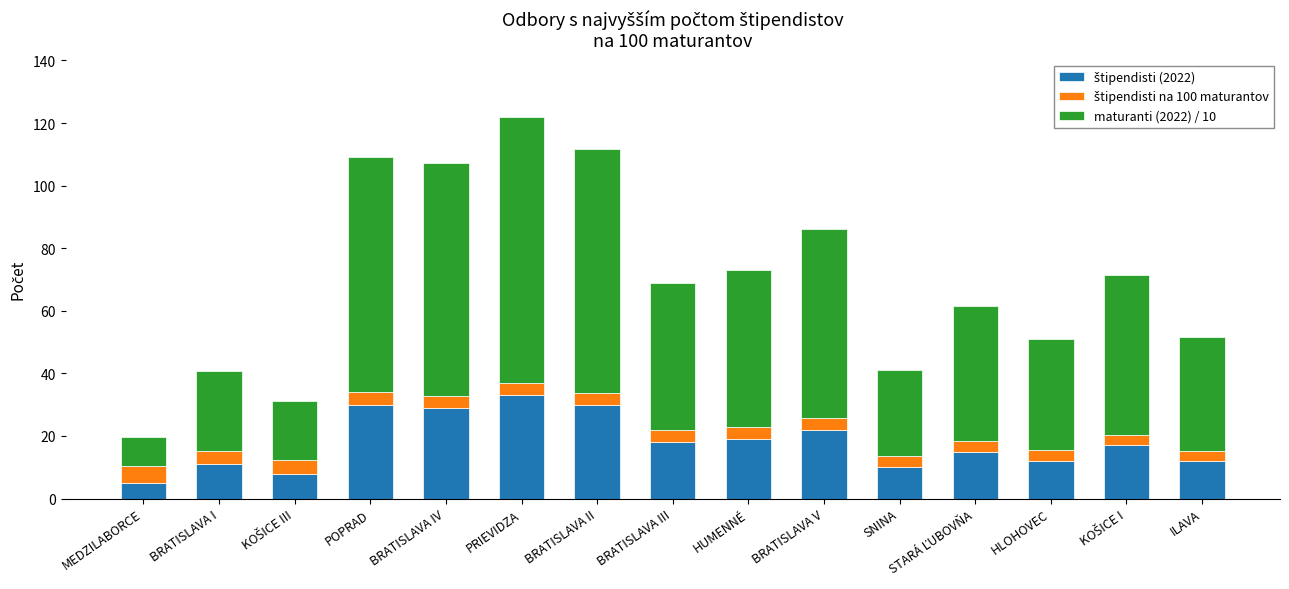

At which category is the sum across all series the highest?

PRIEVIDZA